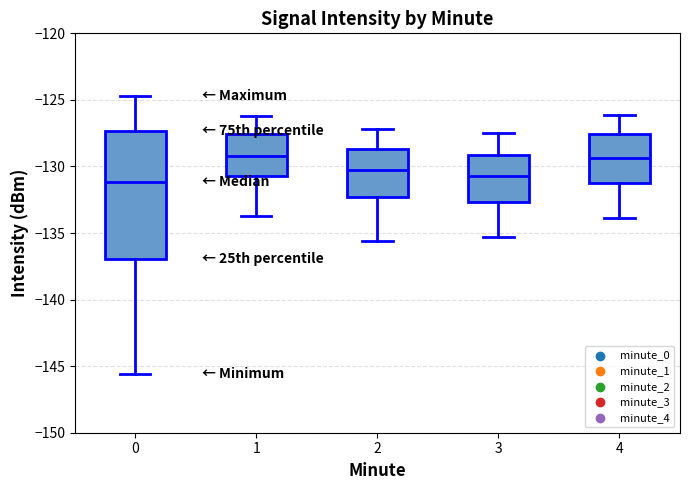

Reading left to right, read every box against the y-axis: the position of its median line, the range the box covers, and the ends of its whiskers. The values are not printed on the chart, so give them approximately, as read against the axis.

0: median -131.0, box -137.0 to -127.5, whiskers -145.5 to -124.5
1: median -129.0, box -130.5 to -127.5, whiskers -134.0 to -126.0
2: median -130.0, box -132.5 to -128.5, whiskers -135.5 to -127.0
3: median -130.5, box -132.5 to -129.0, whiskers -135.5 to -127.5
4: median -129.5, box -131.5 to -127.5, whiskers -134.0 to -126.0